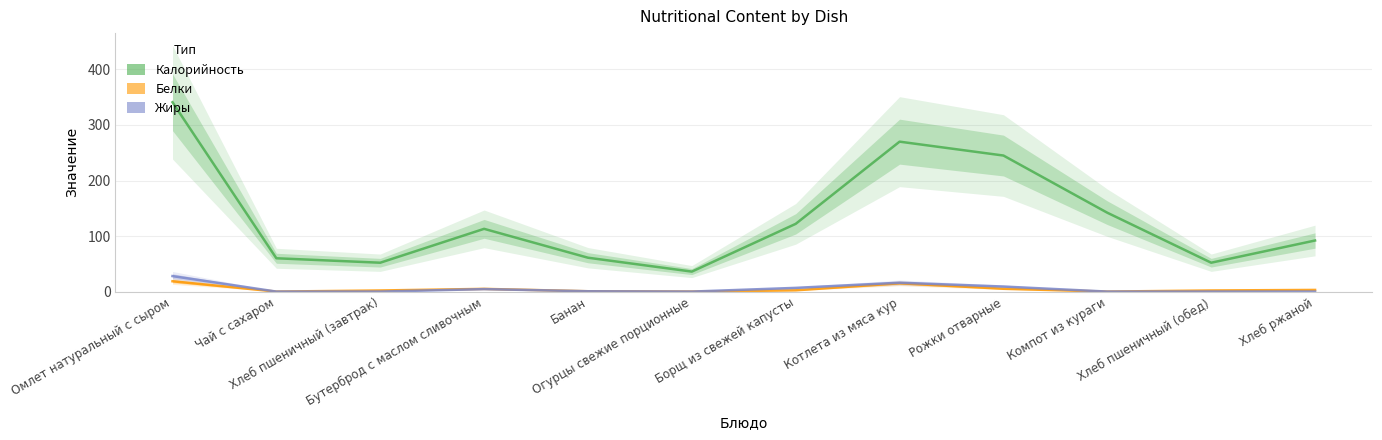

What is the spread (max minus min) of values at Хлеб пшеничный (обед)?

52.0